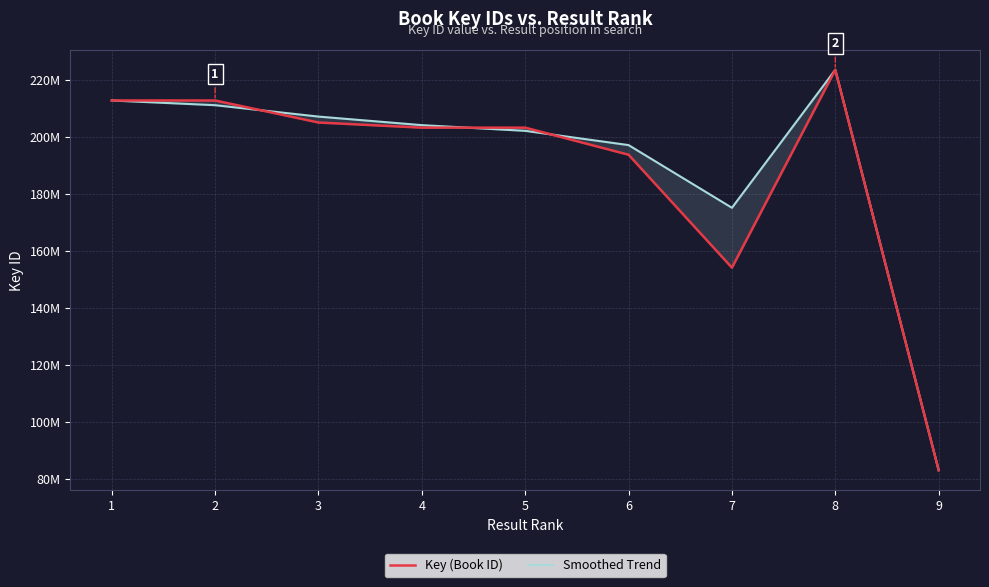

What is the sum of the Smoothed Trend values at 2 and 8?

434410318